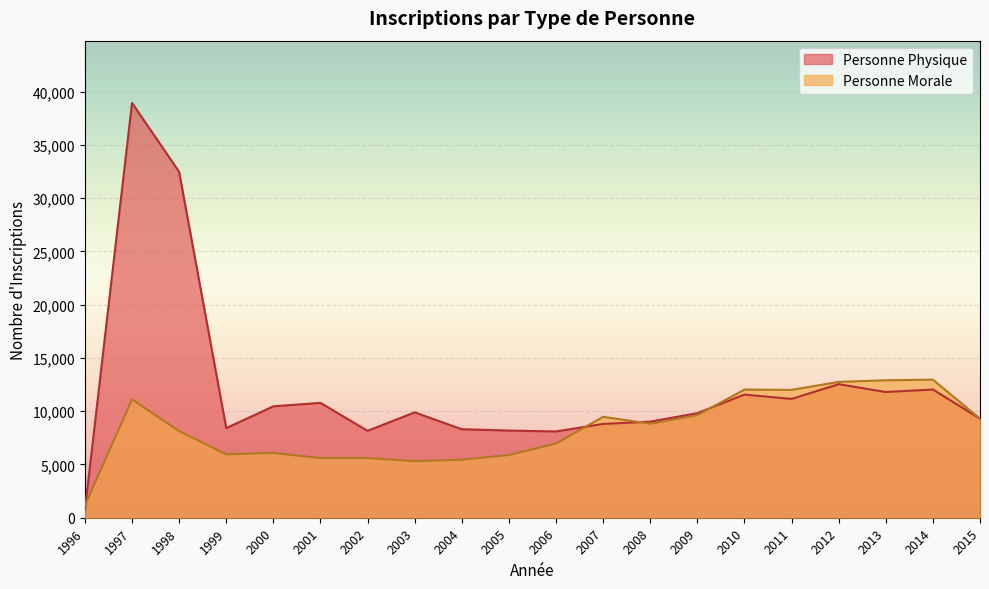

At how many categories does at least one series exceed 33351?

1